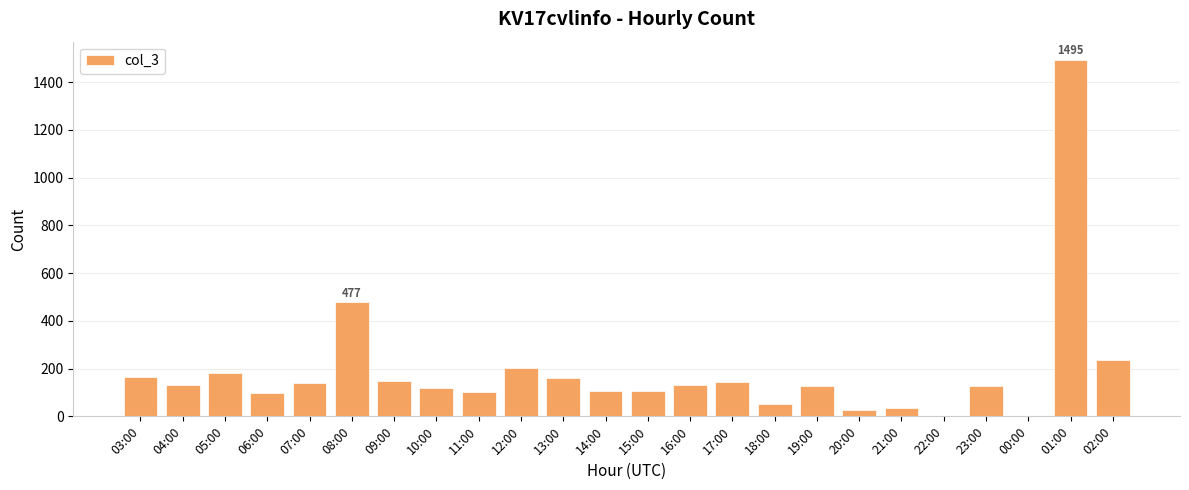

How many series are shown in this chart?

1